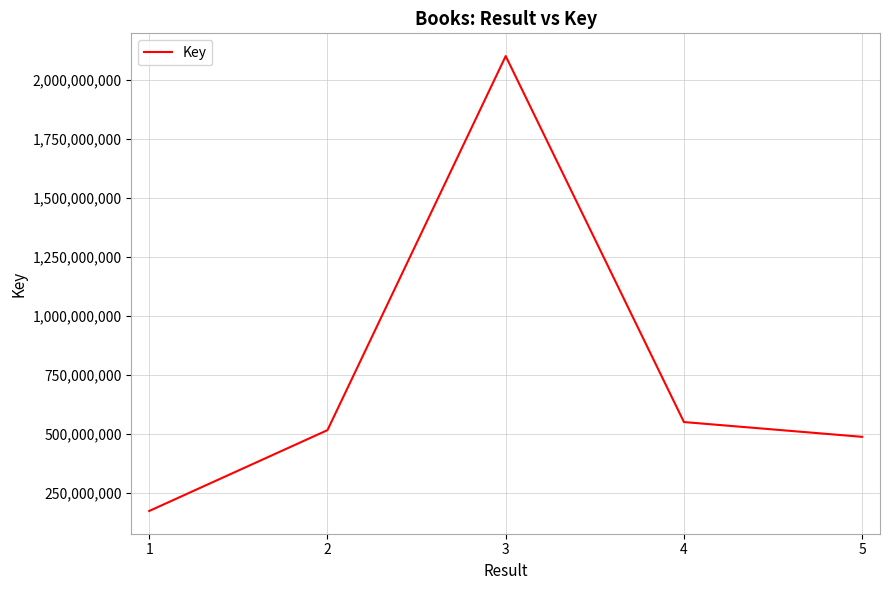

Where is the data nearest to the value 1135801602?

4